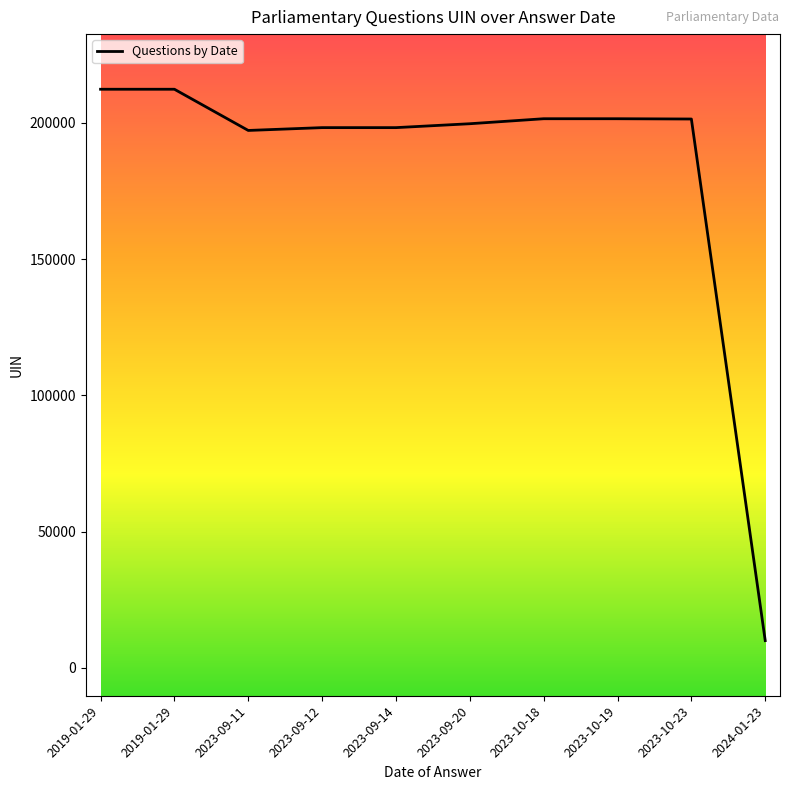

Is this an area chart (filled region under the line)?

No